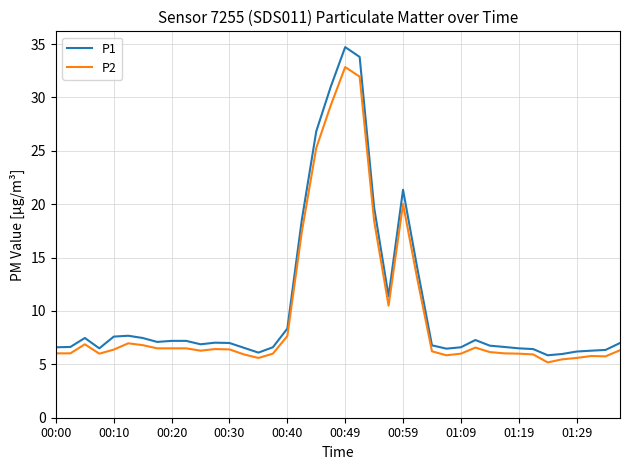

List the series in order of their overall mean, highest first.

P1, P2